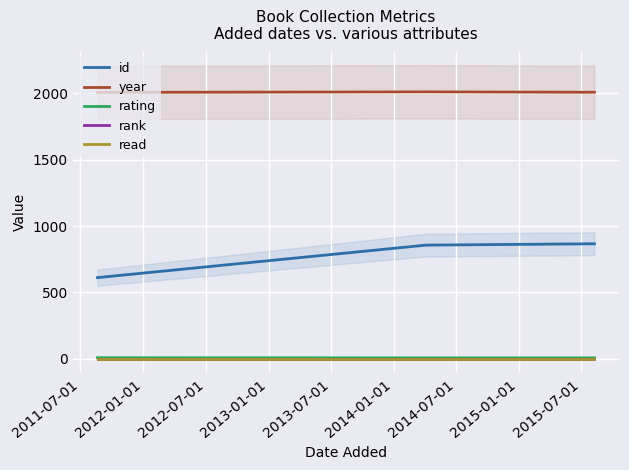

The value of rating at 2011-07-01 is 3. True or false?

False